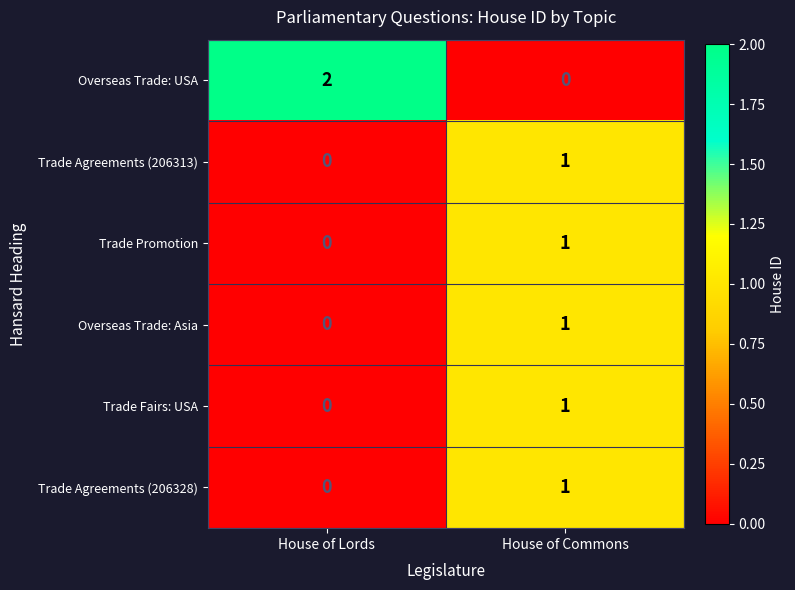

At which label is Trade Agreements (206328) closest to 0?

House of Lords